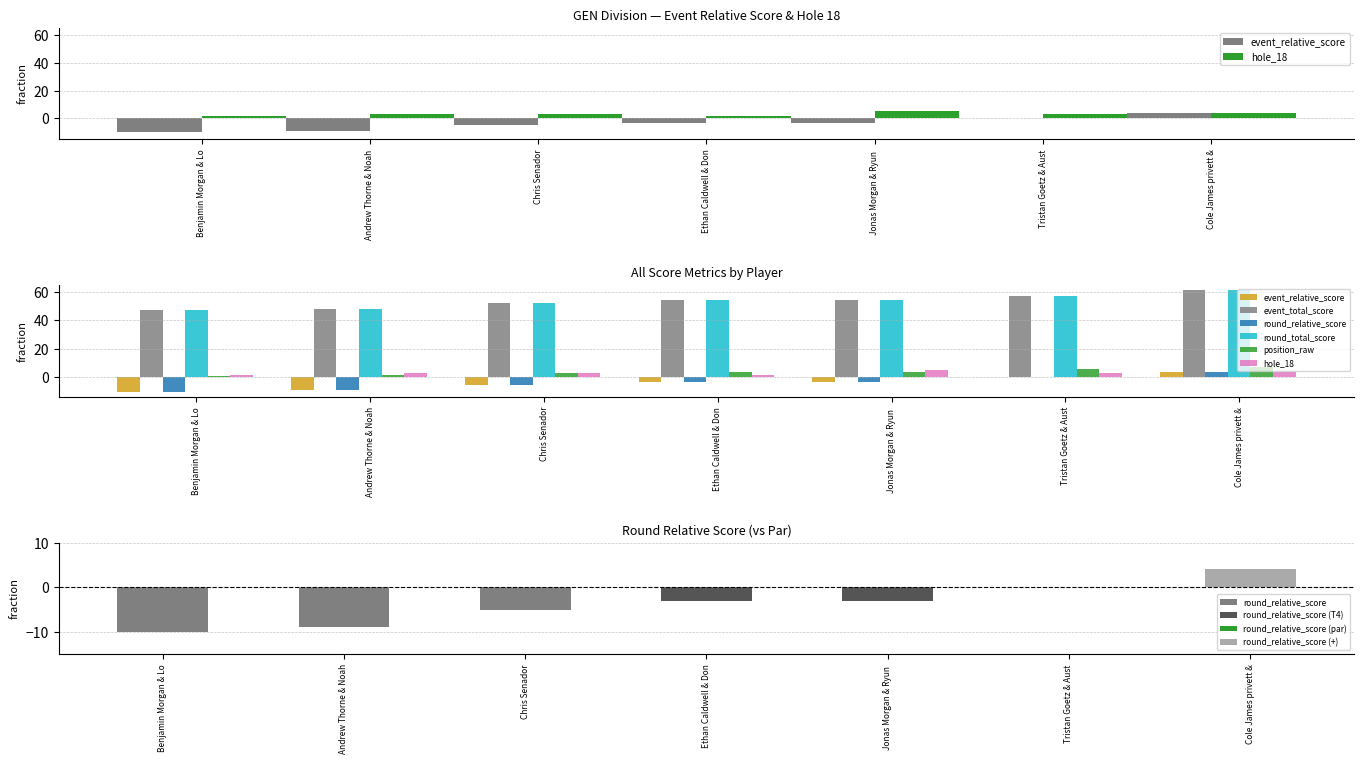

Between Andrew Thorne & Noah and Chris Senador, which series saw the biggest shift?

event_relative_score